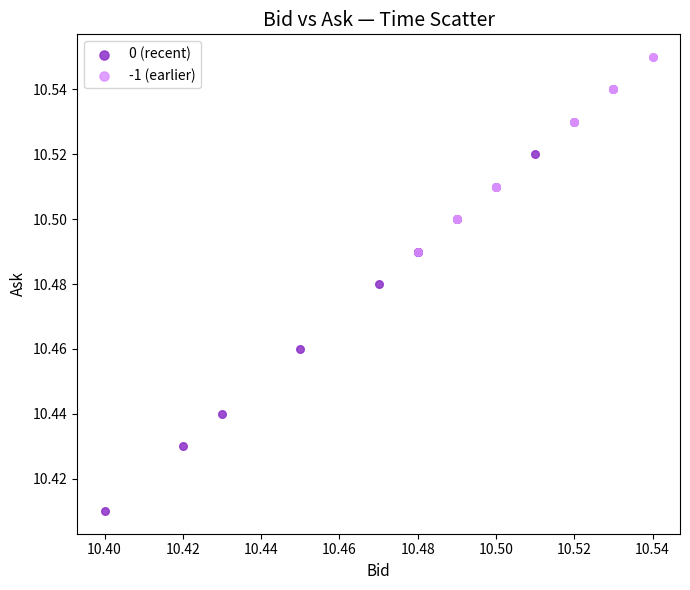

Which series contains the lowest Y value?

0 (recent)